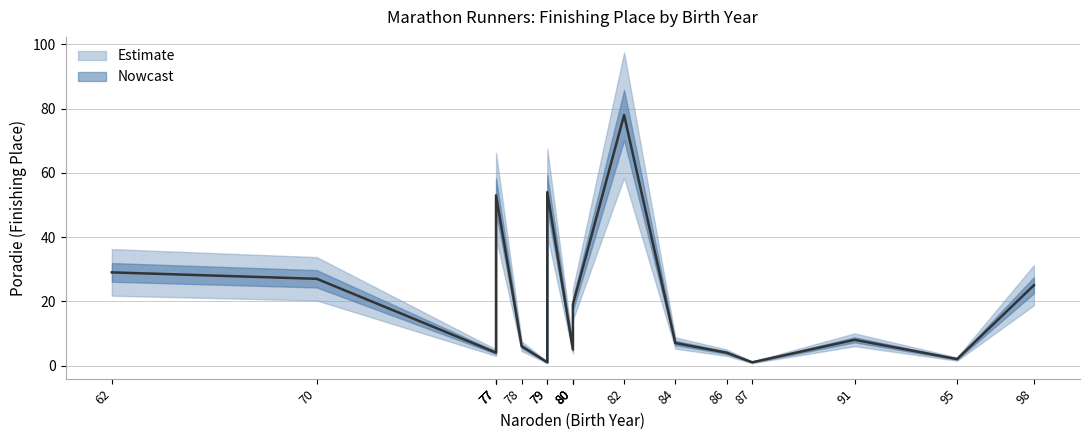

What is the value of the 10th point from the left?

5